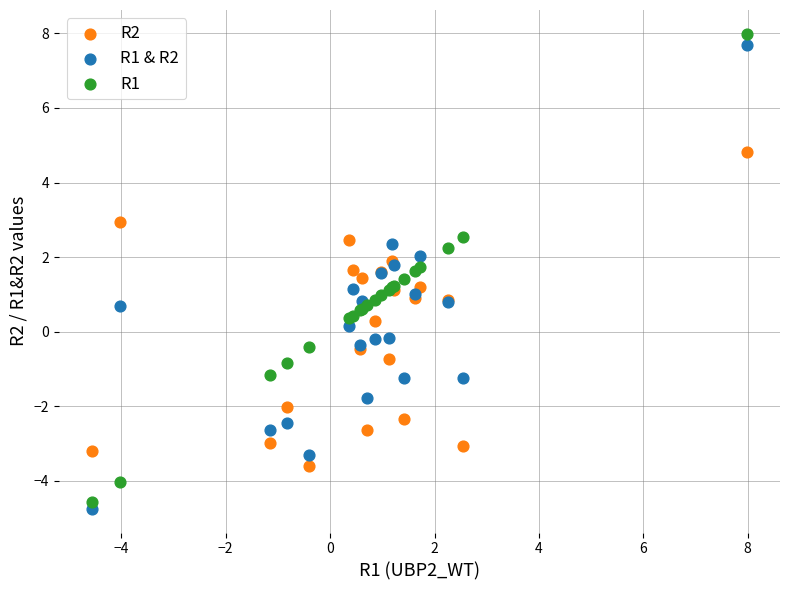

What are all the series names shown in the legend?

R2, R1 & R2, R1